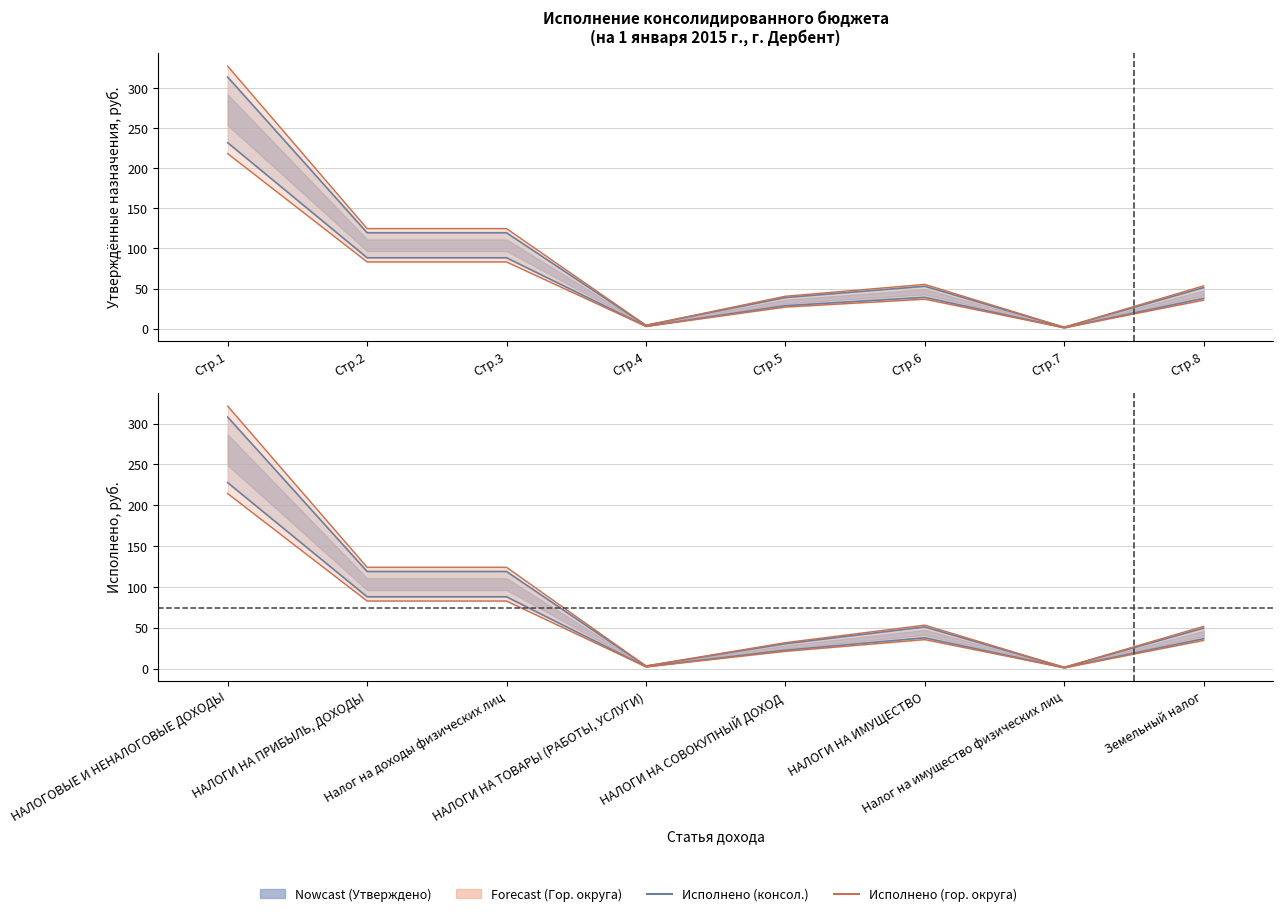

Where is Исполнено (консол. бюджет) nearest to the value 154?

НАЛОГИ НА ПРИБЫЛЬ, ДОХОДЫ